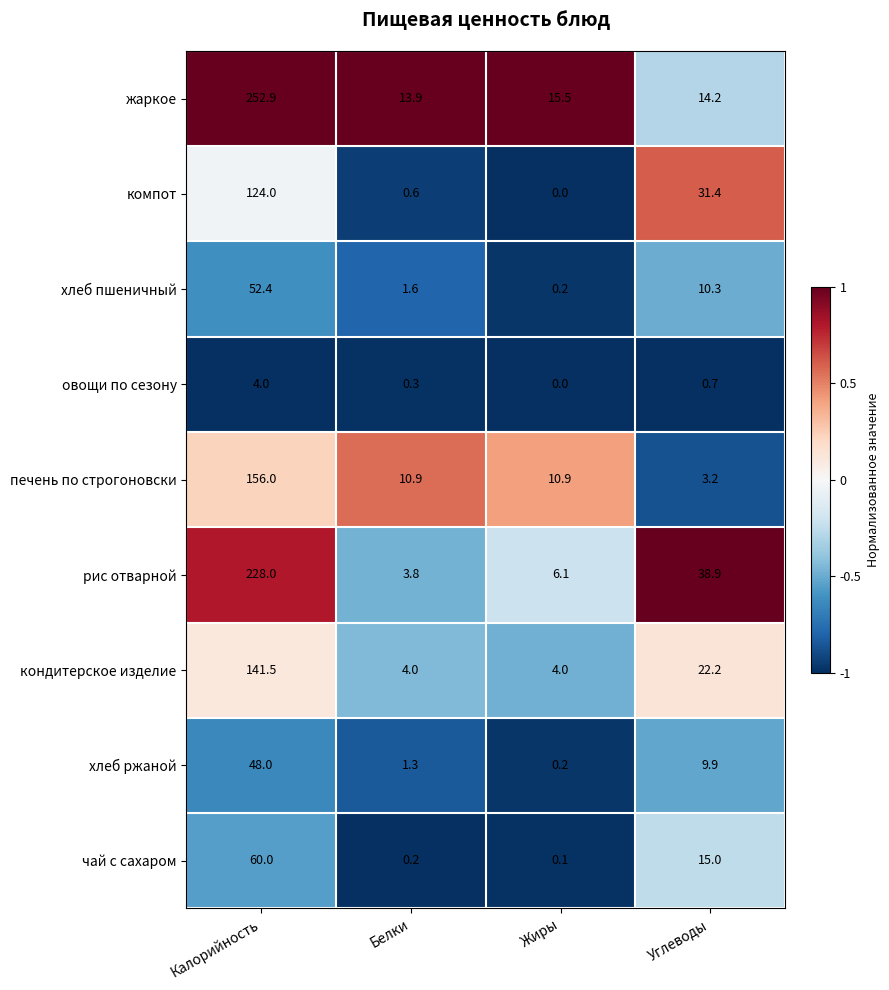

What is the highest value of the чай с сахаром series?

60.0